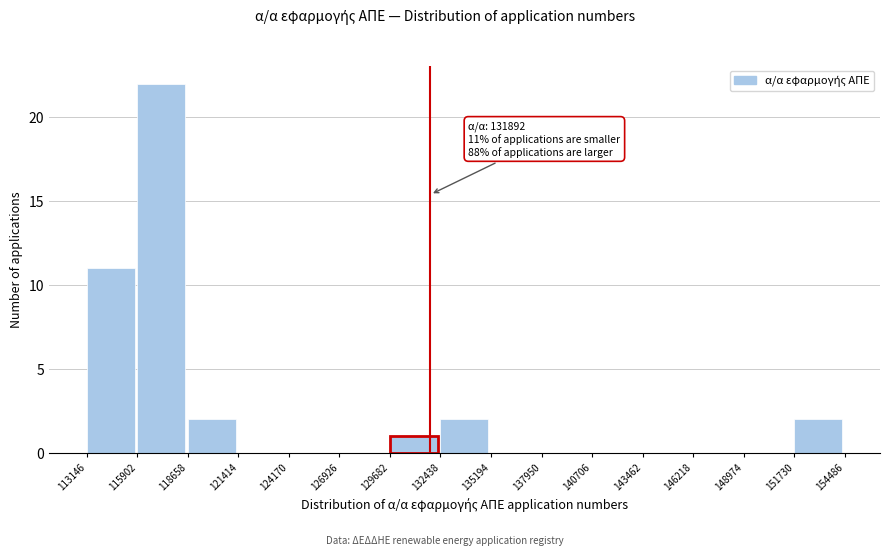

Over which range of the x-axis is the bar tallest?

115902 to 118658